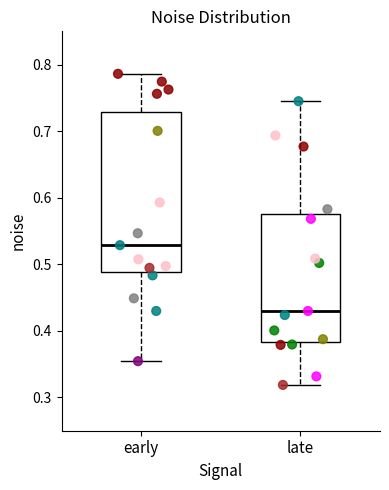

Reading left to right, read every box against the y-axis: the position of its median line, the range the box covers, and the ends of its whiskers. The values are not printed on the chart, so give them approximately, as read against the axis.

early: median 0.53, box 0.49 to 0.73, whiskers 0.35 to 0.79
late: median 0.43, box 0.38 to 0.58, whiskers 0.32 to 0.75